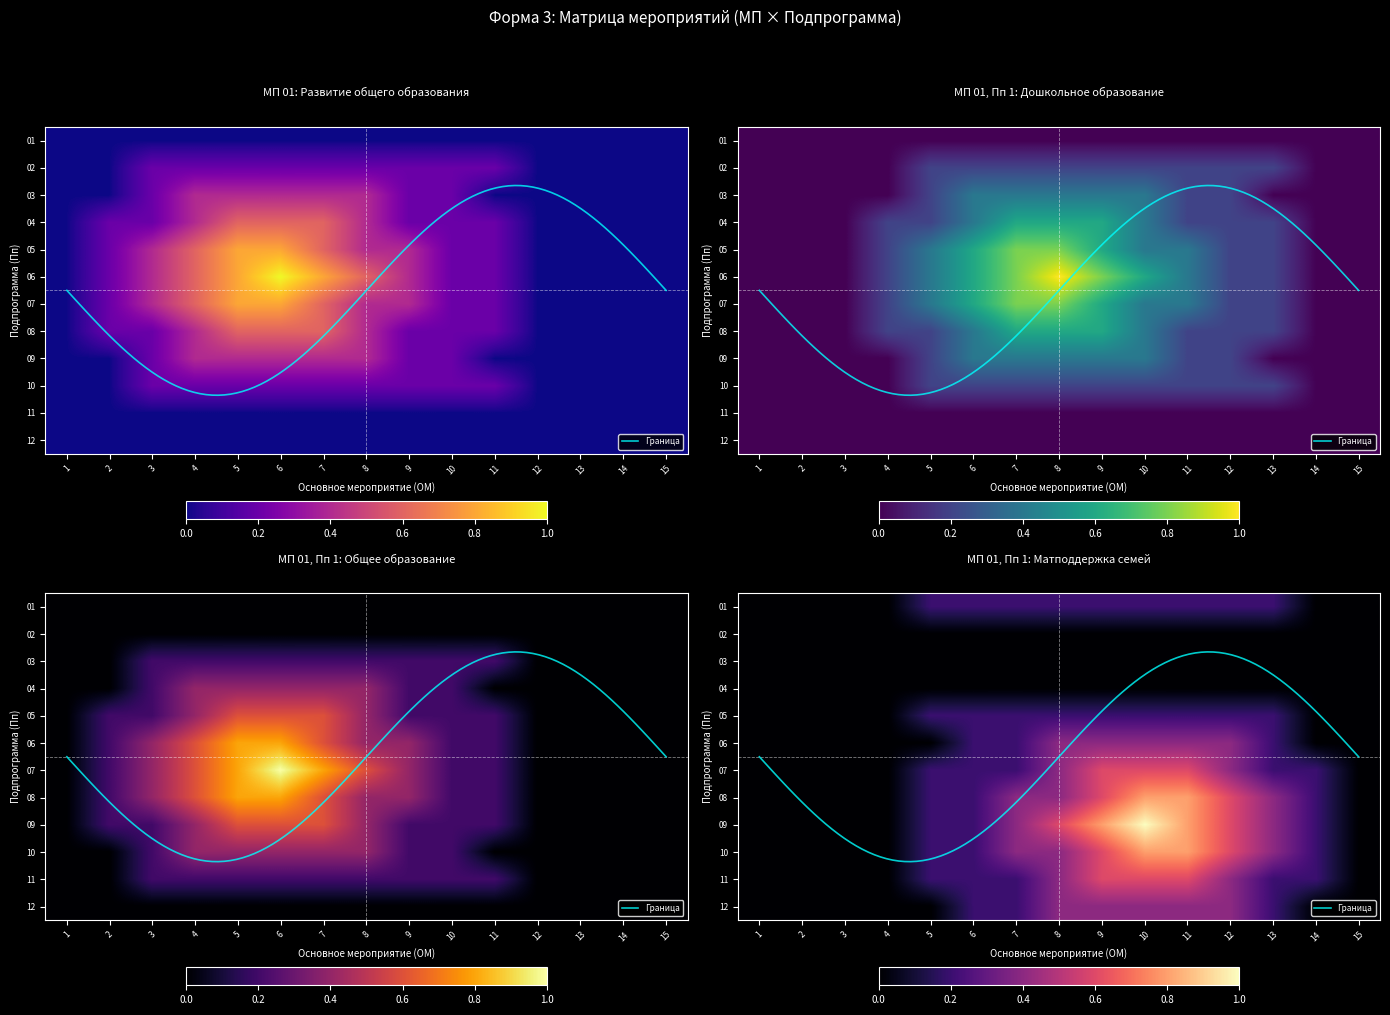

Which category has the highest value across all series?

6